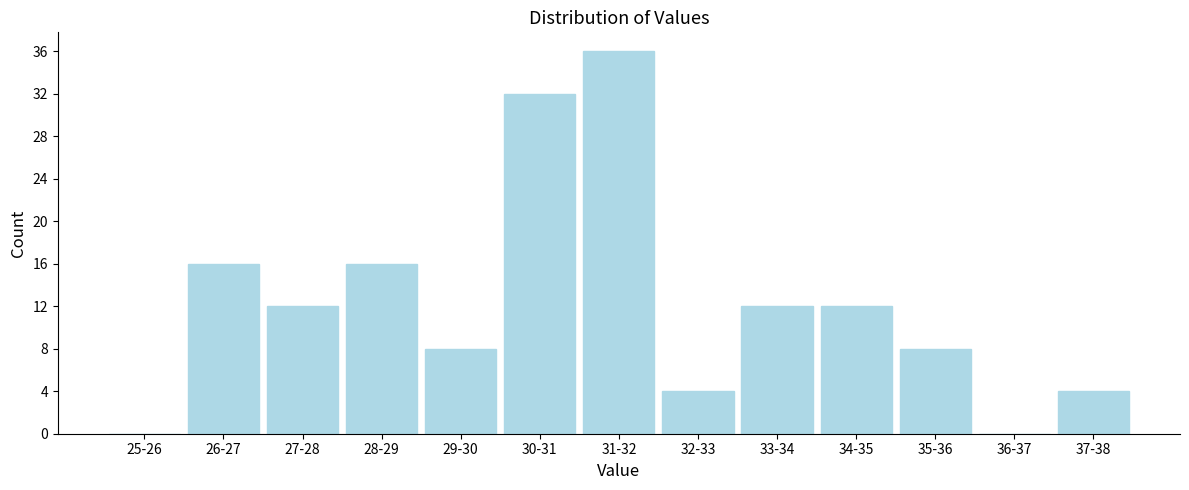

Reading left to right, what are all the values shown in this chart?

25-26=0	26-27=16	27-28=12	28-29=16	29-30=8	30-31=32	31-32=36	32-33=4	33-34=12	34-35=12	35-36=8	36-37=0	37-38=4